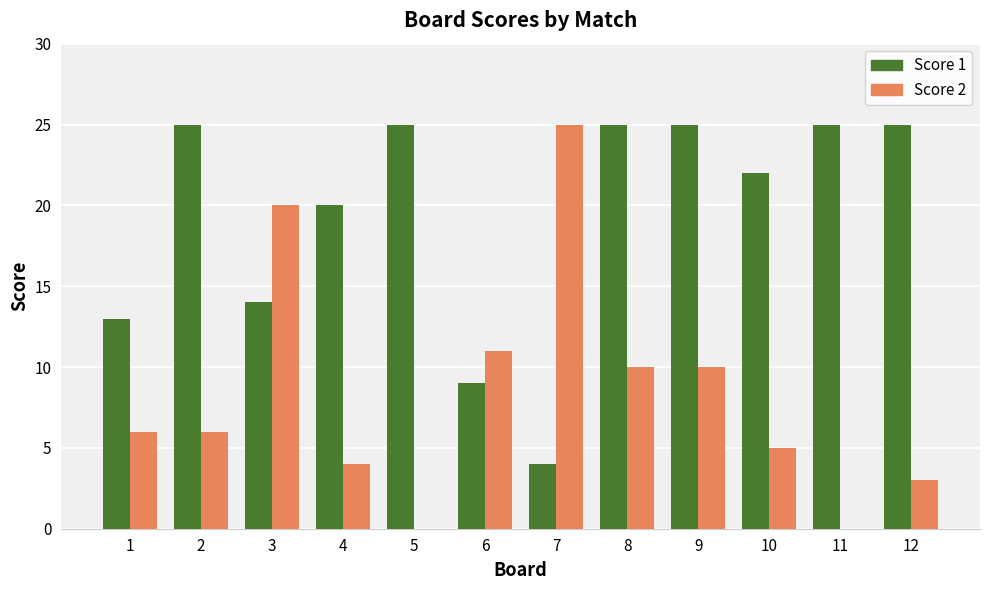

Is the value of Score 1 at 12 greater than the value of Score 2 at 5?

Yes